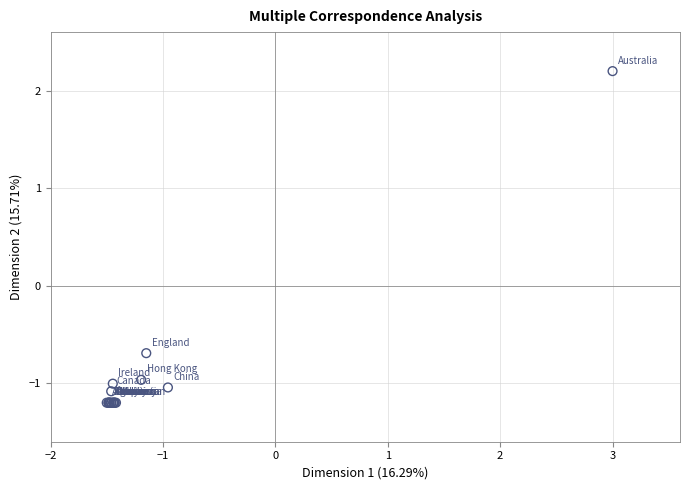

What Y value in the scatter plot is closest to 0?

-0.7